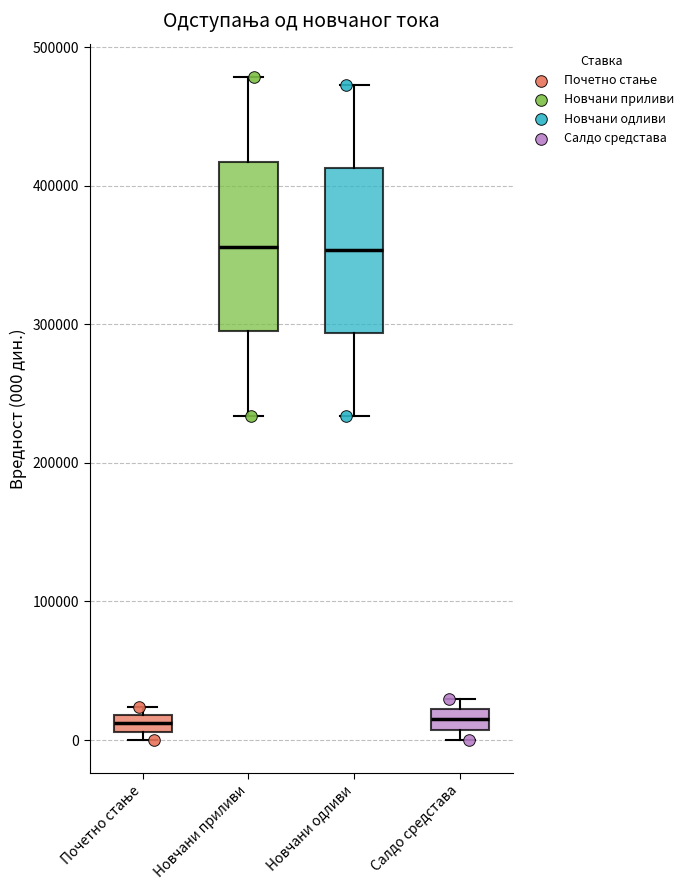

Where is the upper edge of the box for Почетно стање on the y-axis? The values are not printed on the chart, so give them approximately, as read against the axis.

20000